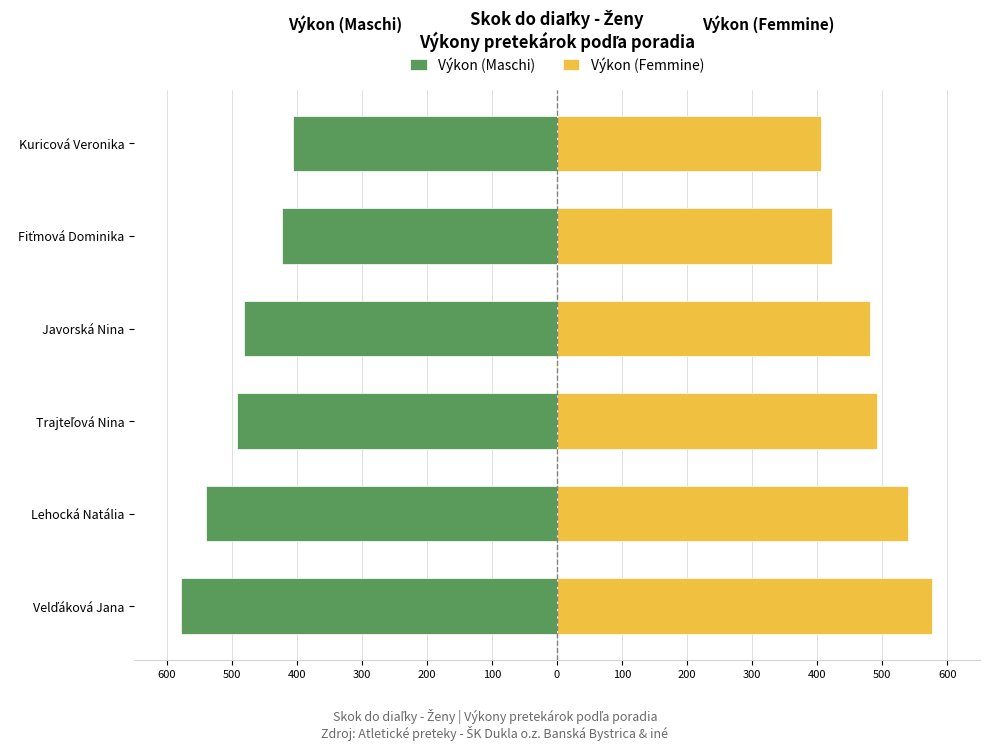

Between Trajteľová Nina and Fiťmová Dominika, which series saw the biggest shift?

Výkon (Maschi)